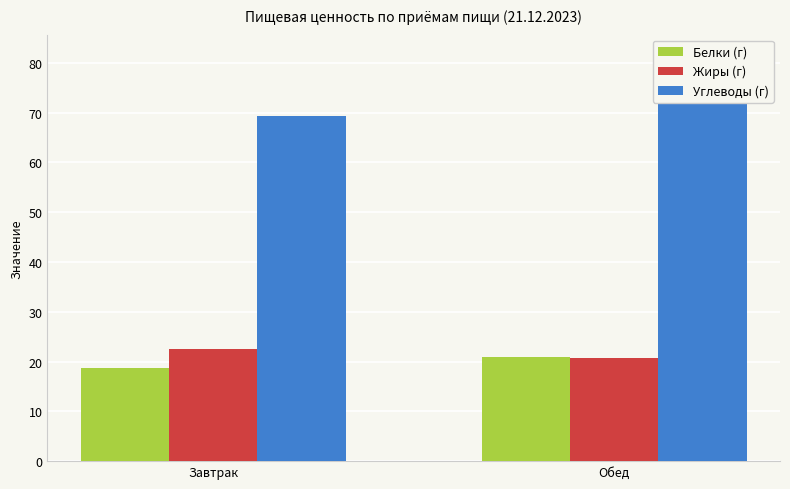

What is the label of the 1st bar from the left?

Завтрак